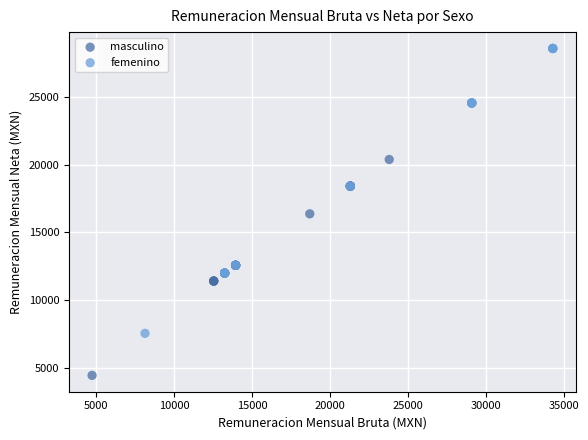

Which series has the largest Y range (max minus min)?

femenino